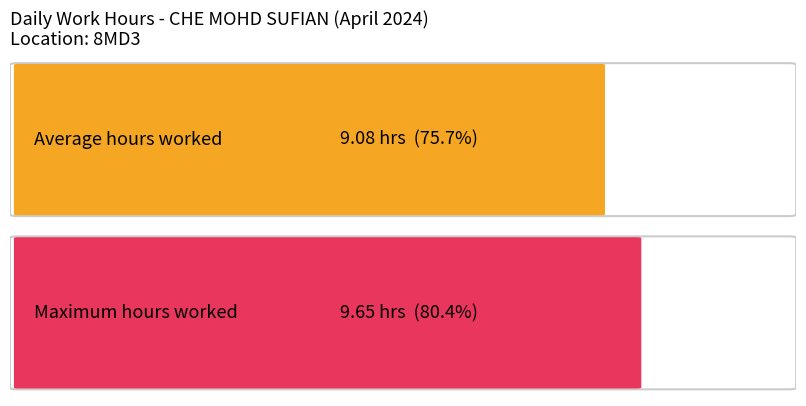

Is it true that the value at 24 is 5.2?

False